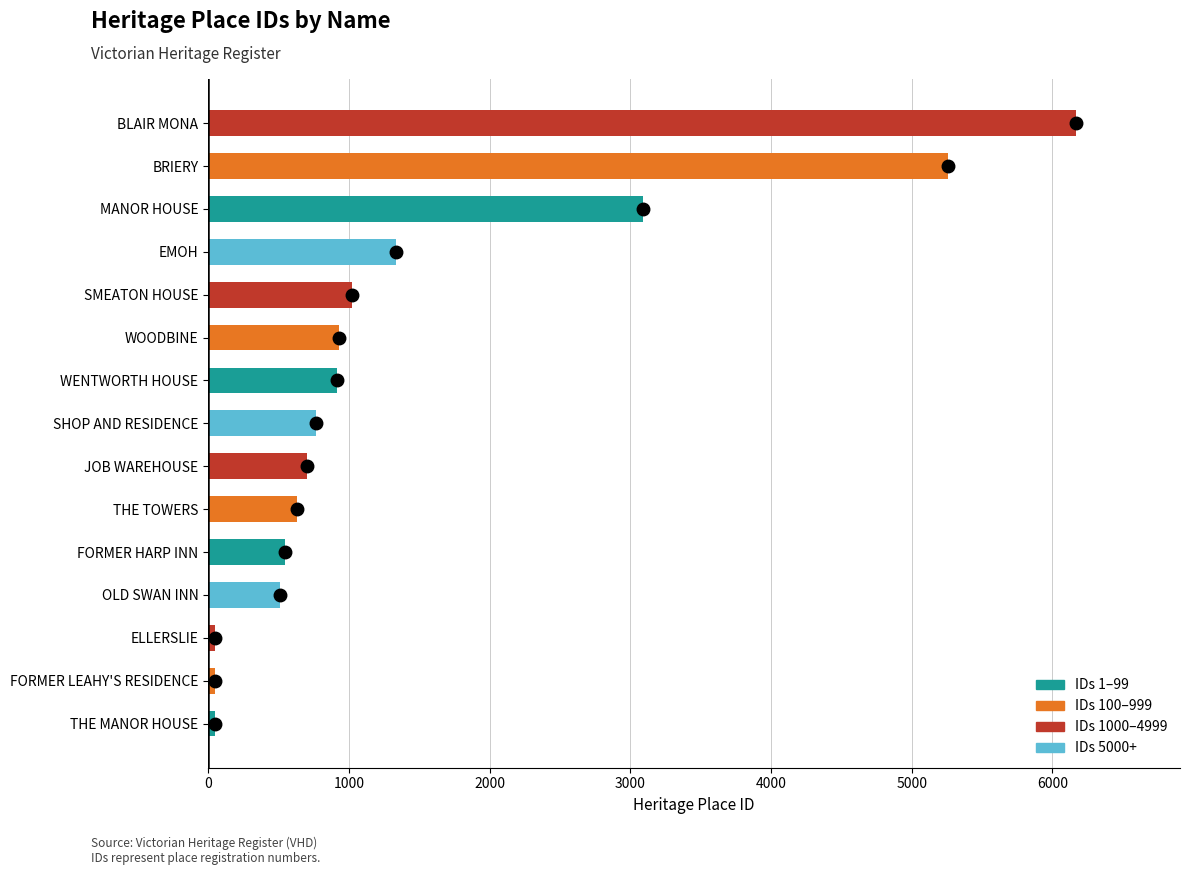

What is the greatest value displayed?

6167